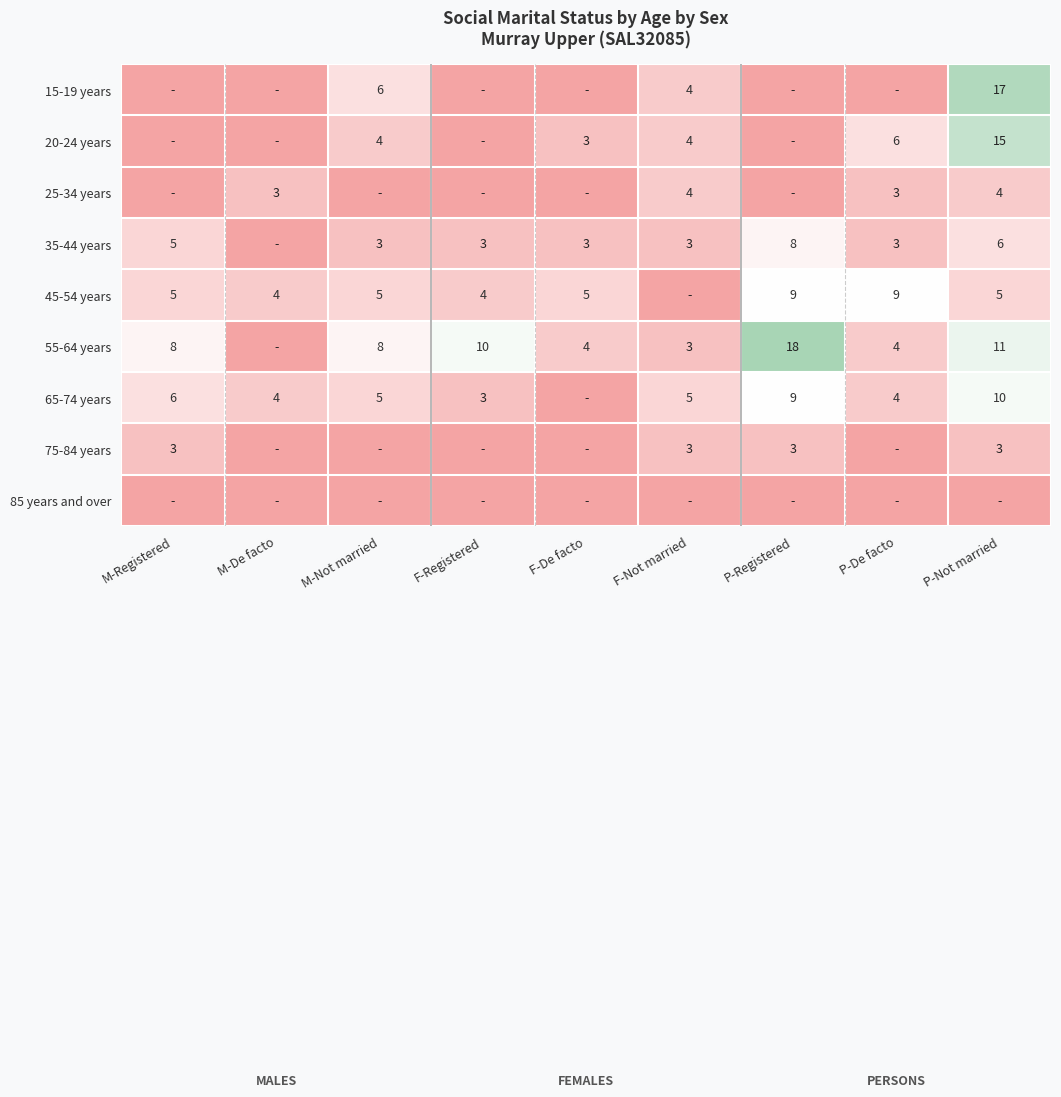

The 75-84 years series shows 3 at P-Registered. True or false?

True